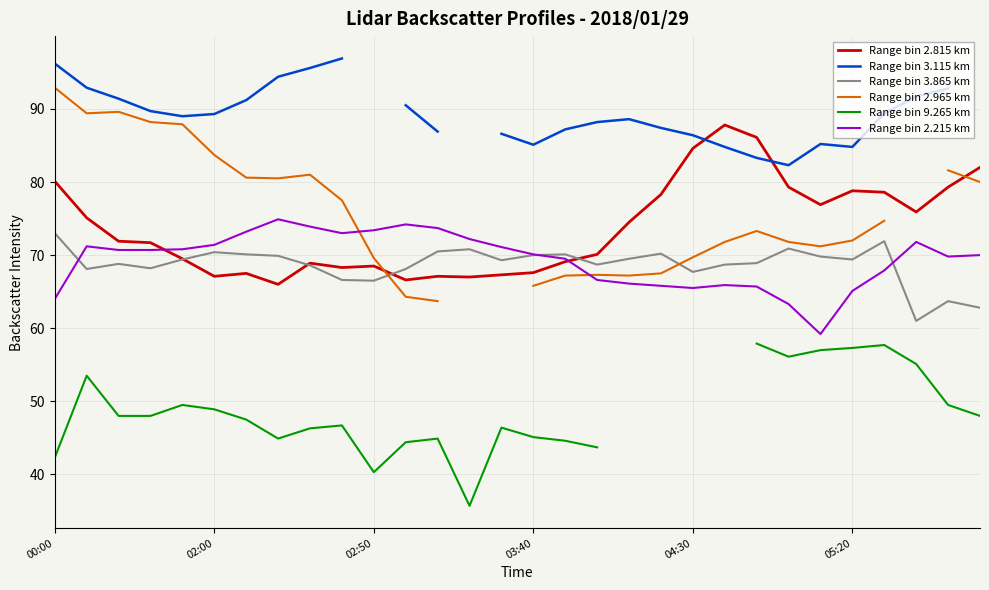

What is the highest value of the Range bin 2.815 km series?

87.8